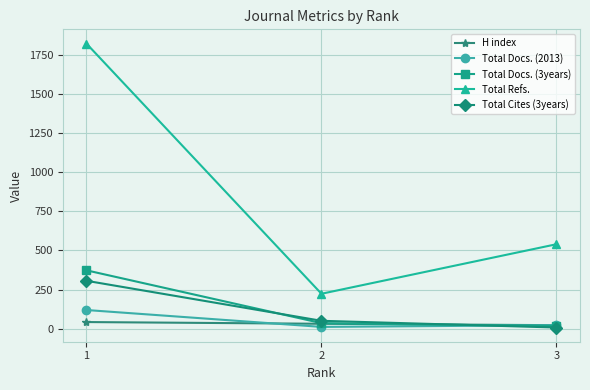

True or false: Total Refs. has a value of 540 at 3.

True